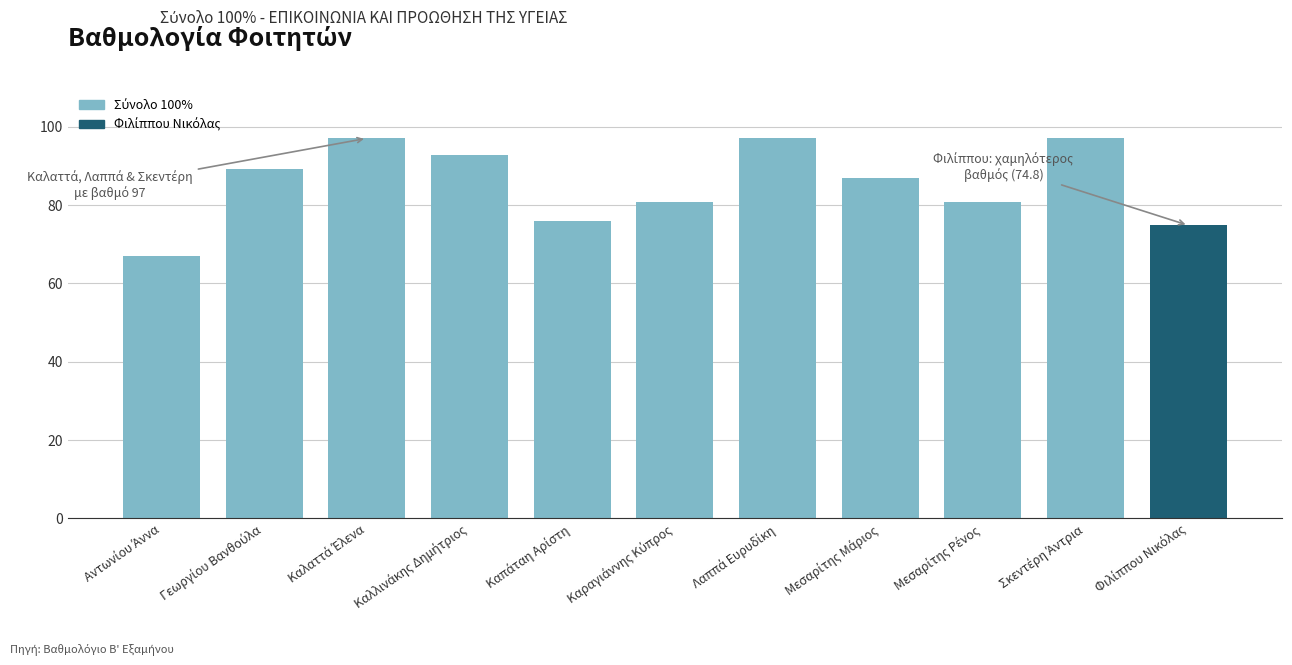

What is the greatest value displayed?

97.0